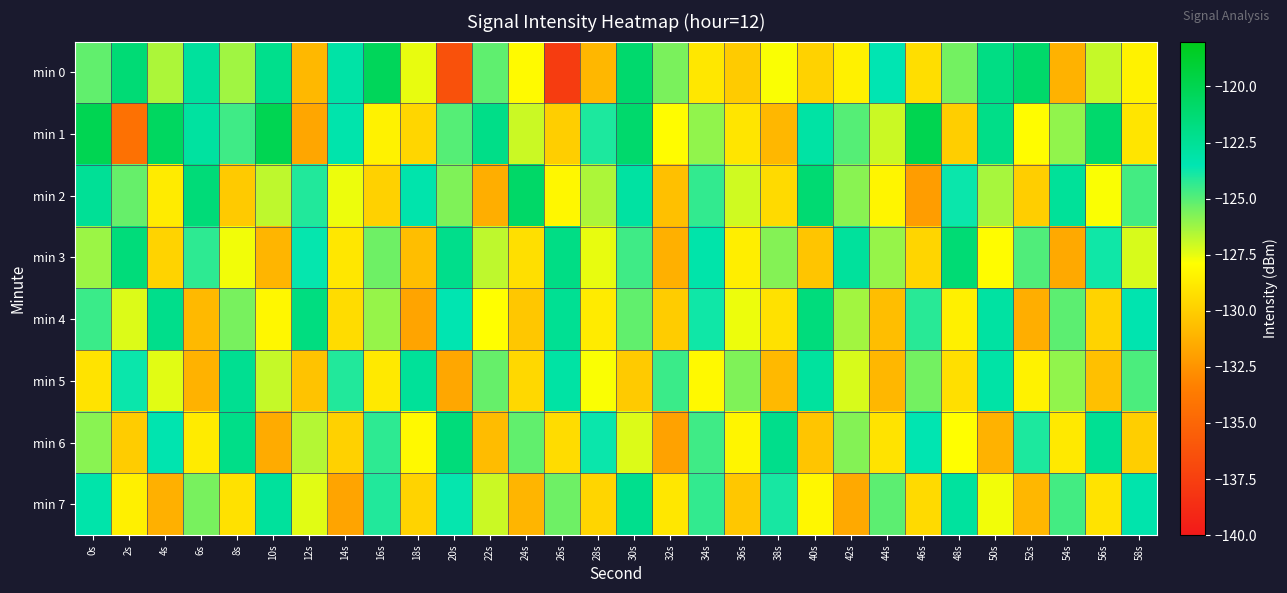

Reading left to right, list all the values displayed in this chart.

min 0: 0s=-125.2	2s=-121.3	4s=-126.5	6s=-122.7	8s=-126.3	10s=-122.1	12s=-130.9	14s=-123.1	16s=-120.3	18s=-127.5	20s=-136.3	22s=-125.2	24s=-128.1	26s=-137.7	28s=-131.0	30s=-121.0	32s=-125.6	34s=-128.9	36s=-130.1	38s=-127.8	40s=-129.8	42s=-128.4	44s=-123.5	46s=-129.3	48s=-125.5	50s=-121.8	52s=-120.9	54s=-131.2	56s=-126.9	58s=-128.4
min 1: 0s=-120.1	2s=-134.3	4s=-120.5	6s=-122.9	8s=-124.6	10s=-120.1	12s=-131.7	14s=-123.3	16s=-128.4	18s=-129.7	20s=-125.0	22s=-122.0	24s=-127.0	26s=-130.0	28s=-124.0	30s=-121.0	32s=-128.0	34s=-126.0	36s=-129.0	38s=-131.0	40s=-123.0	42s=-125.0	44s=-127.0	46s=-120.0	48s=-130.0	50s=-122.0	52s=-128.0	54s=-126.0	56s=-121.0	58s=-129.0
min 2: 0s=-122.5	2s=-125.3	4s=-128.7	6s=-121.4	8s=-130.2	10s=-126.8	12s=-124.1	14s=-127.6	16s=-129.9	18s=-123.3	20s=-125.7	22s=-131.4	24s=-120.8	26s=-128.2	28s=-126.5	30s=-122.9	32s=-130.6	34s=-124.4	36s=-127.1	38s=-129.5	40s=-121.2	42s=-125.9	44s=-128.3	46s=-132.1	48s=-123.7	50s=-126.4	52s=-130.0	54s=-122.6	56s=-127.8	58s=-124.7
min 3: 0s=-126.2	2s=-121.5	4s=-129.8	6s=-124.3	8s=-127.7	10s=-131.1	12s=-123.6	14s=-128.9	16s=-125.4	18s=-130.7	20s=-122.1	22s=-126.8	24s=-129.3	26s=-121.9	28s=-127.5	30s=-124.6	32s=-131.3	34s=-123.2	36s=-128.6	38s=-125.8	40s=-130.4	42s=-122.7	44s=-126.1	46s=-129.7	48s=-121.3	50s=-128.0	52s=-124.9	54s=-131.6	56s=-123.8	58s=-127.2
min 4: 0s=-124.5	2s=-127.3	4s=-122.1	6s=-130.9	8s=-125.6	10s=-128.2	12s=-121.7	14s=-129.4	16s=-126.1	18s=-131.8	20s=-123.5	22s=-127.9	24s=-130.3	26s=-122.4	28s=-128.7	30s=-125.2	32s=-130.1	34s=-123.8	36s=-127.6	38s=-129.2	40s=-121.6	42s=-126.3	44s=-130.7	46s=-124.2	48s=-128.5	50s=-122.9	52s=-131.4	54s=-125.1	56s=-129.8	58s=-123.4
min 5: 0s=-129.1	2s=-123.7	4s=-127.4	6s=-131.2	8s=-122.3	10s=-126.9	12s=-130.5	14s=-124.1	16s=-128.8	18s=-122.6	20s=-131.7	22s=-125.3	24s=-129.6	26s=-123.0	28s=-127.8	30s=-130.2	32s=-124.5	34s=-128.1	36s=-125.7	38s=-130.9	40s=-122.8	42s=-127.2	44s=-131.0	46s=-125.5	48s=-129.3	50s=-123.1	52s=-128.4	54s=-126.0	56s=-130.6	58s=-124.8
min 6: 0s=-125.9	2s=-130.1	4s=-123.4	6s=-128.7	8s=-122.0	10s=-131.5	12s=-126.6	14s=-129.9	16s=-124.3	18s=-128.1	20s=-121.5	22s=-130.8	24s=-125.2	26s=-129.4	28s=-123.7	30s=-127.3	32s=-131.9	34s=-124.6	36s=-128.3	38s=-122.1	40s=-130.4	42s=-125.8	44s=-129.1	46s=-123.5	48s=-127.9	50s=-131.2	52s=-124.0	54s=-128.8	56s=-122.4	58s=-130.0
min 7: 0s=-123.2	2s=-128.5	4s=-131.3	6s=-125.6	8s=-129.2	10s=-122.7	12s=-127.4	14s=-131.8	16s=-124.1	18s=-129.8	20s=-123.6	22s=-127.0	24s=-131.1	26s=-125.4	28s=-129.7	30s=-122.2	32s=-128.9	34s=-124.4	36s=-130.3	38s=-123.9	40s=-128.2	42s=-131.6	44s=-125.1	46s=-129.5	48s=-122.8	50s=-127.7	52s=-131.0	54s=-124.7	56s=-129.1	58s=-123.3